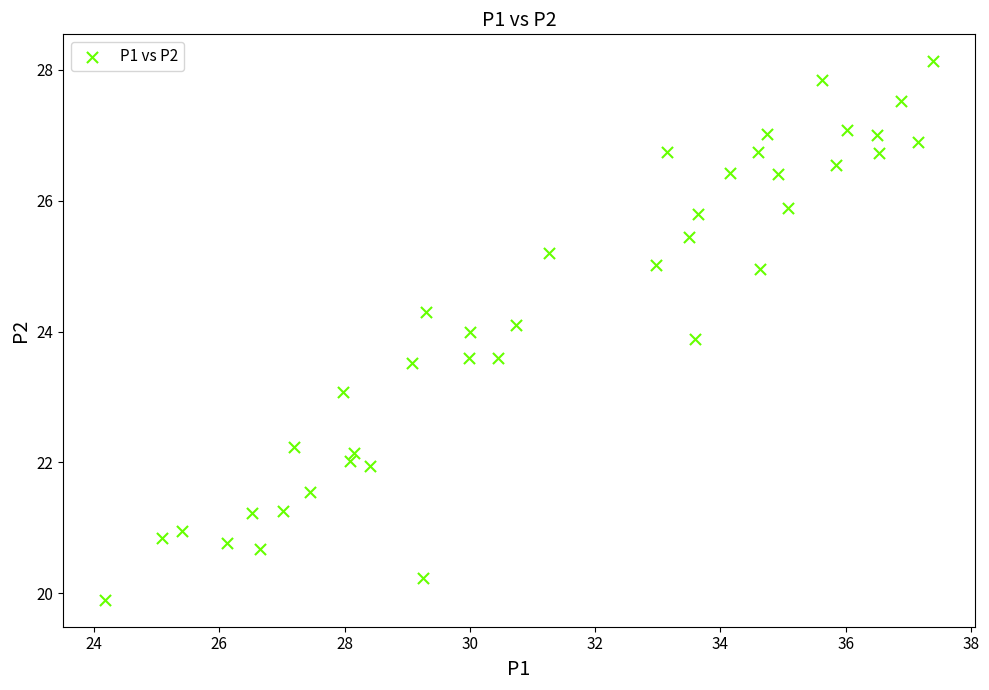

What is the range of Y values (max minus min)?

8.2